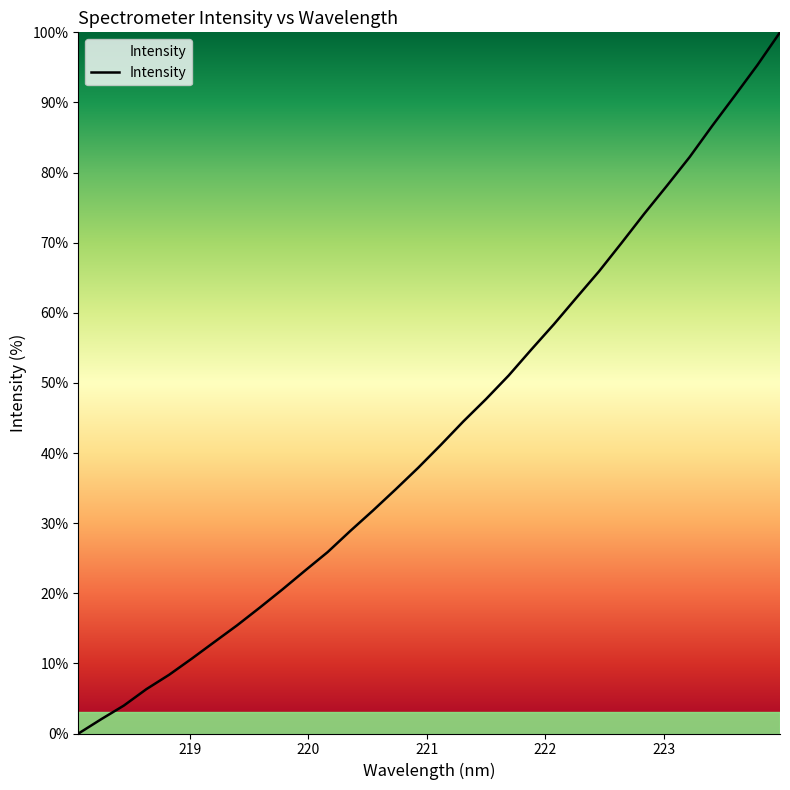

What is the difference between the maximum and minimum values?

100.0